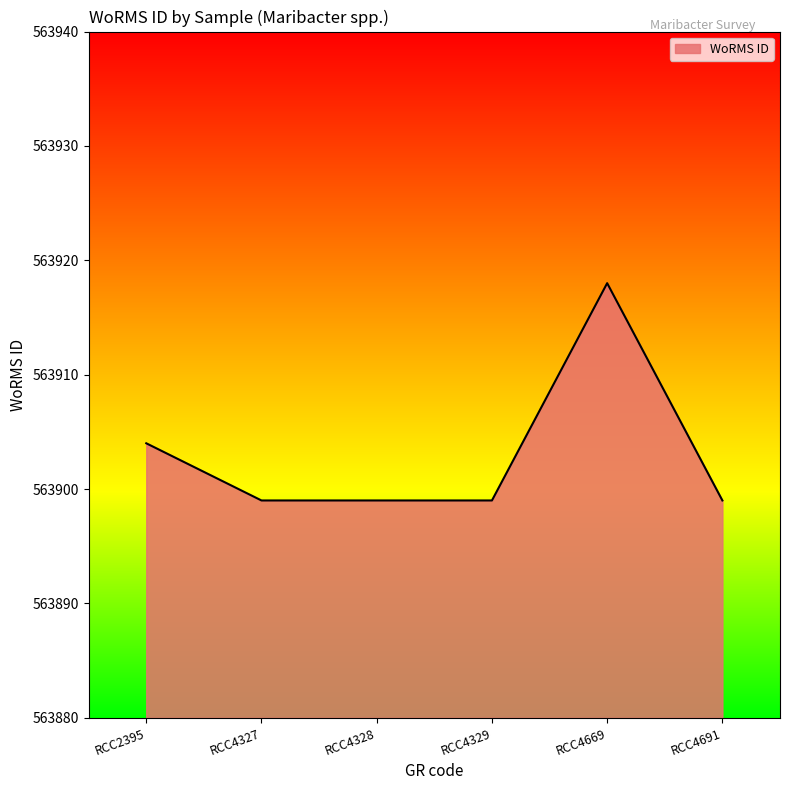

What is the minimum value shown in the chart?

563899